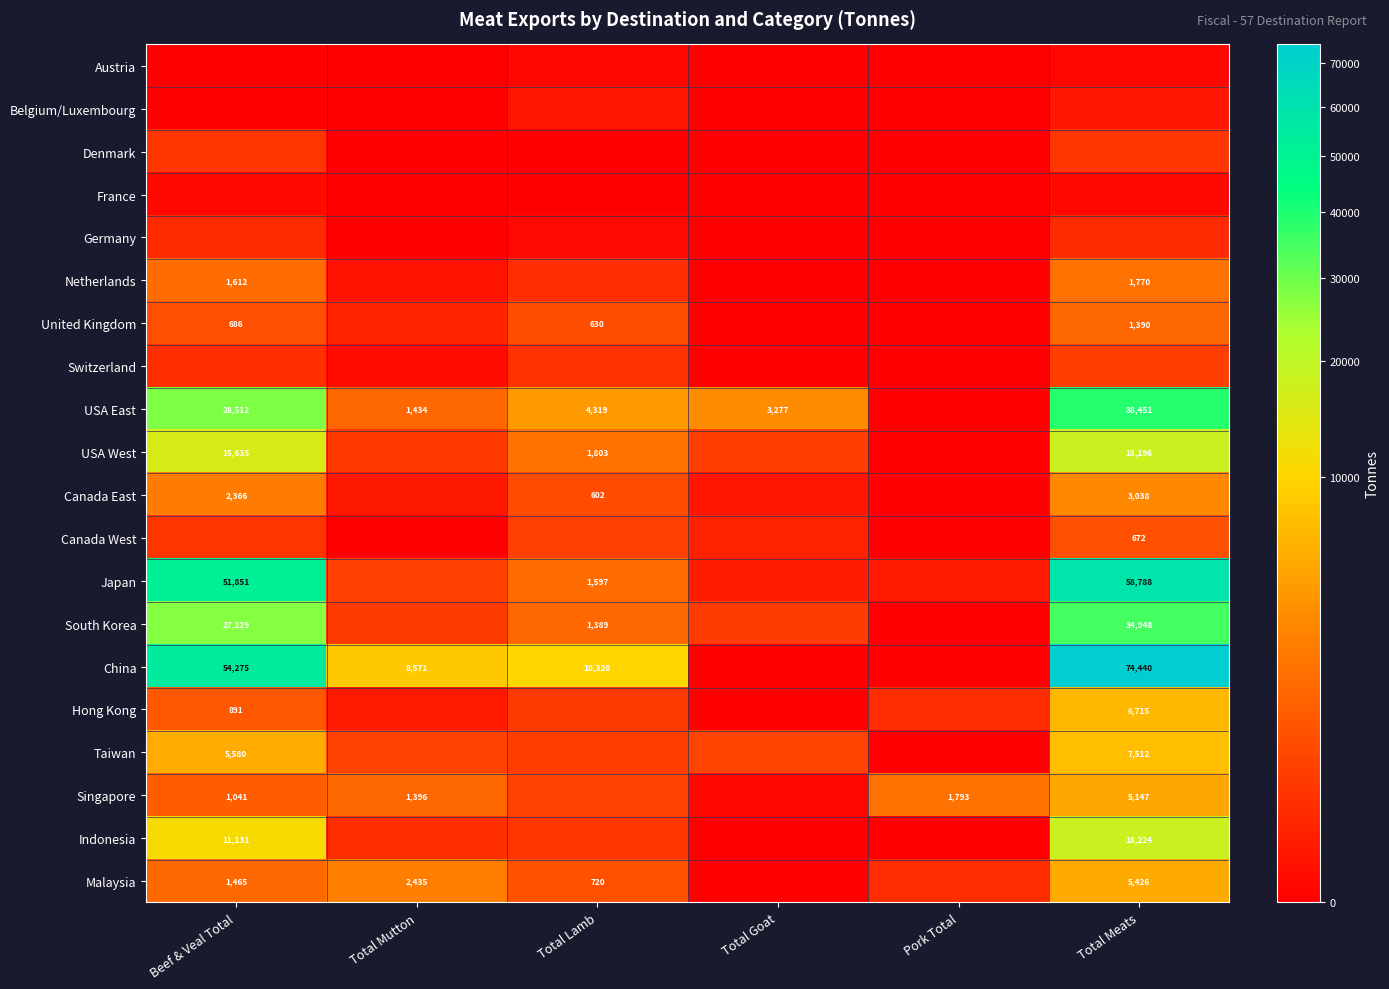

True or false: France has a value of 0.8 at Total Goat.

False